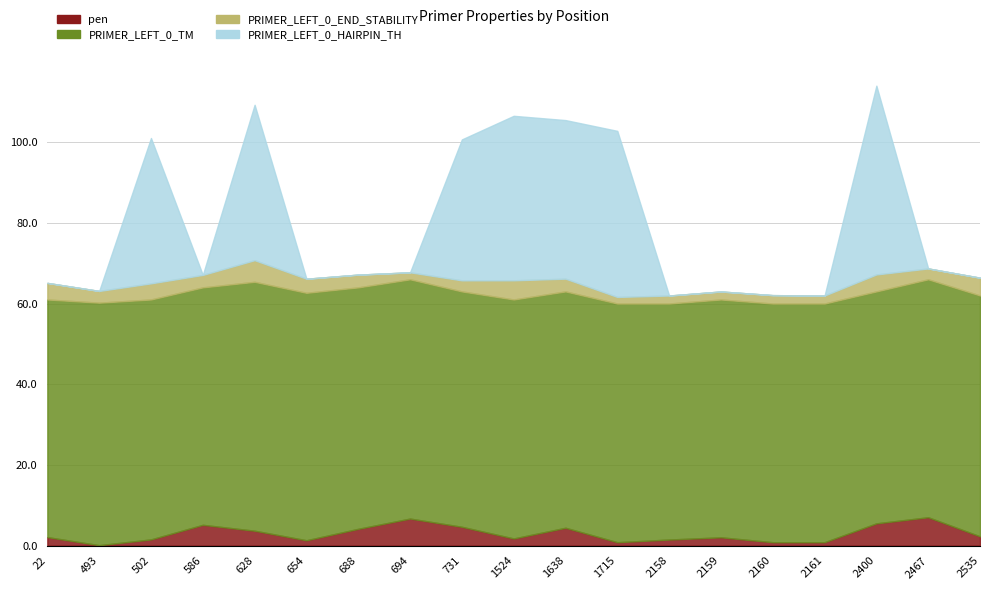

In PRIMER_LEFT_0_HAIRPIN_TH, how many points are lower than both neighbors (excluding endpoints)?

2